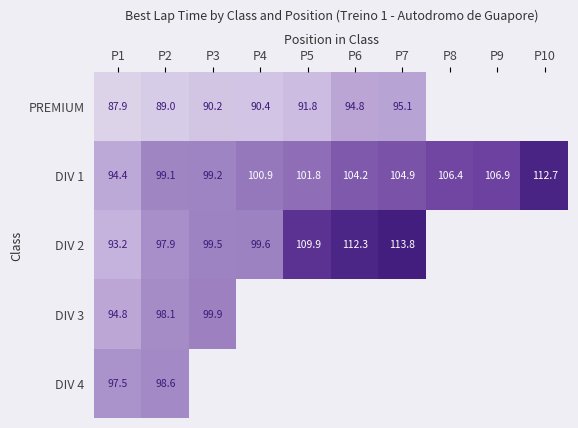

How many series are shown in this chart?

5